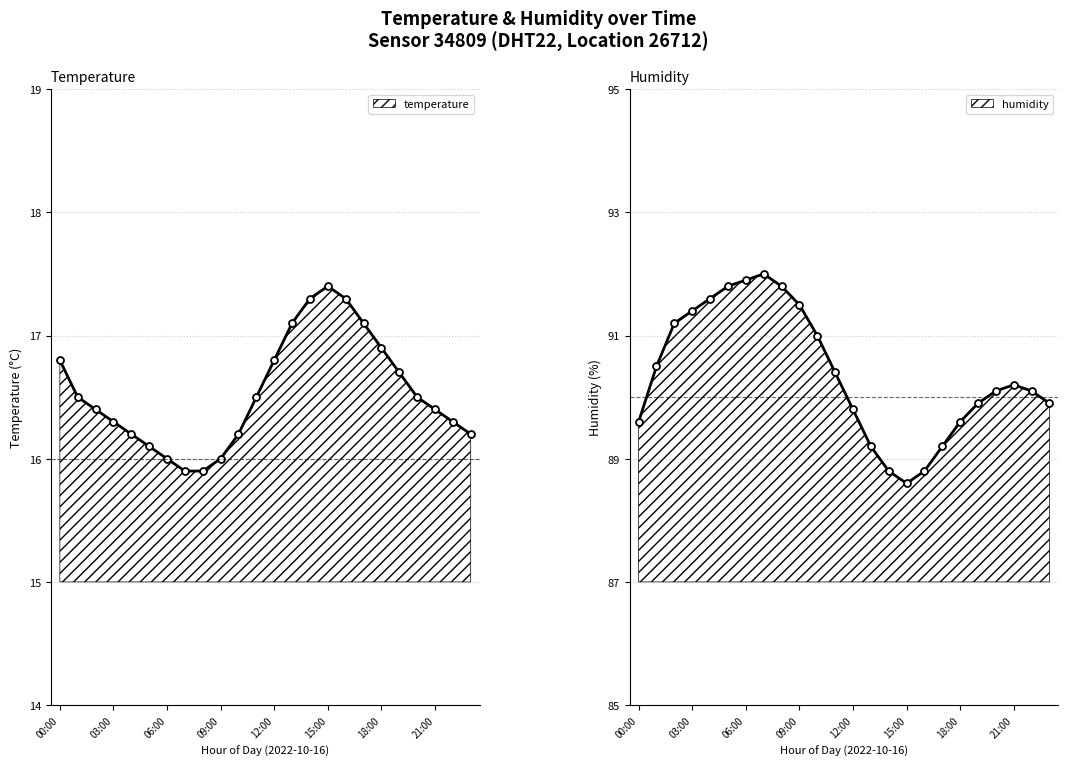

Is it true that temperature equals 16.3 at 22:00?

True